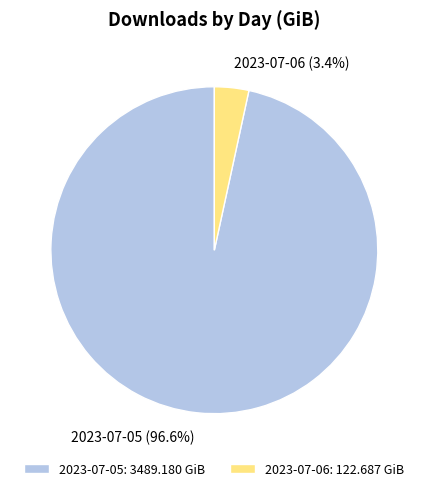

Do 2023-07-05 and 2023-07-06 together represent more than half of the pie?

Yes